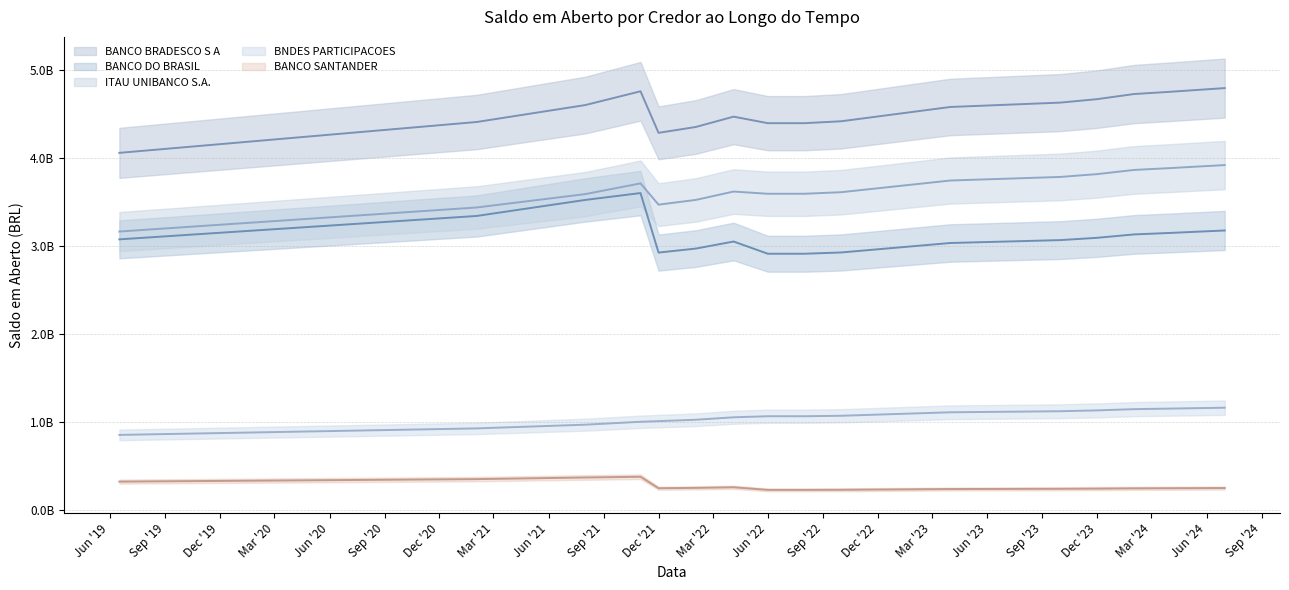

Is it true that BANCO SANTANDER equals 0.3 at Jun '22?

False